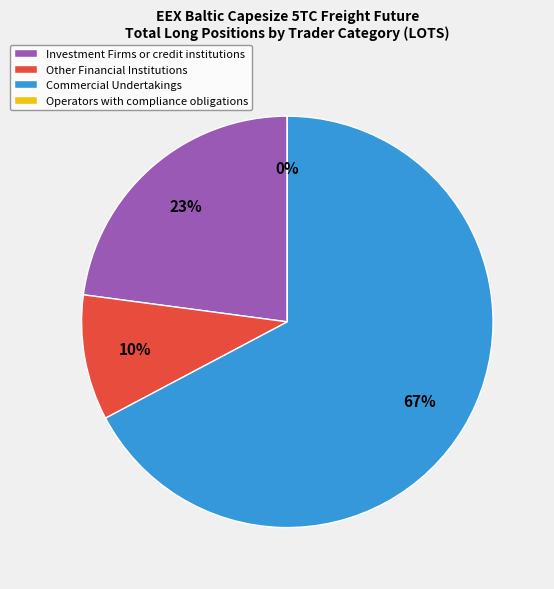

To the nearest percent, what is the difference between the largest and smallest slice percentages?

67%